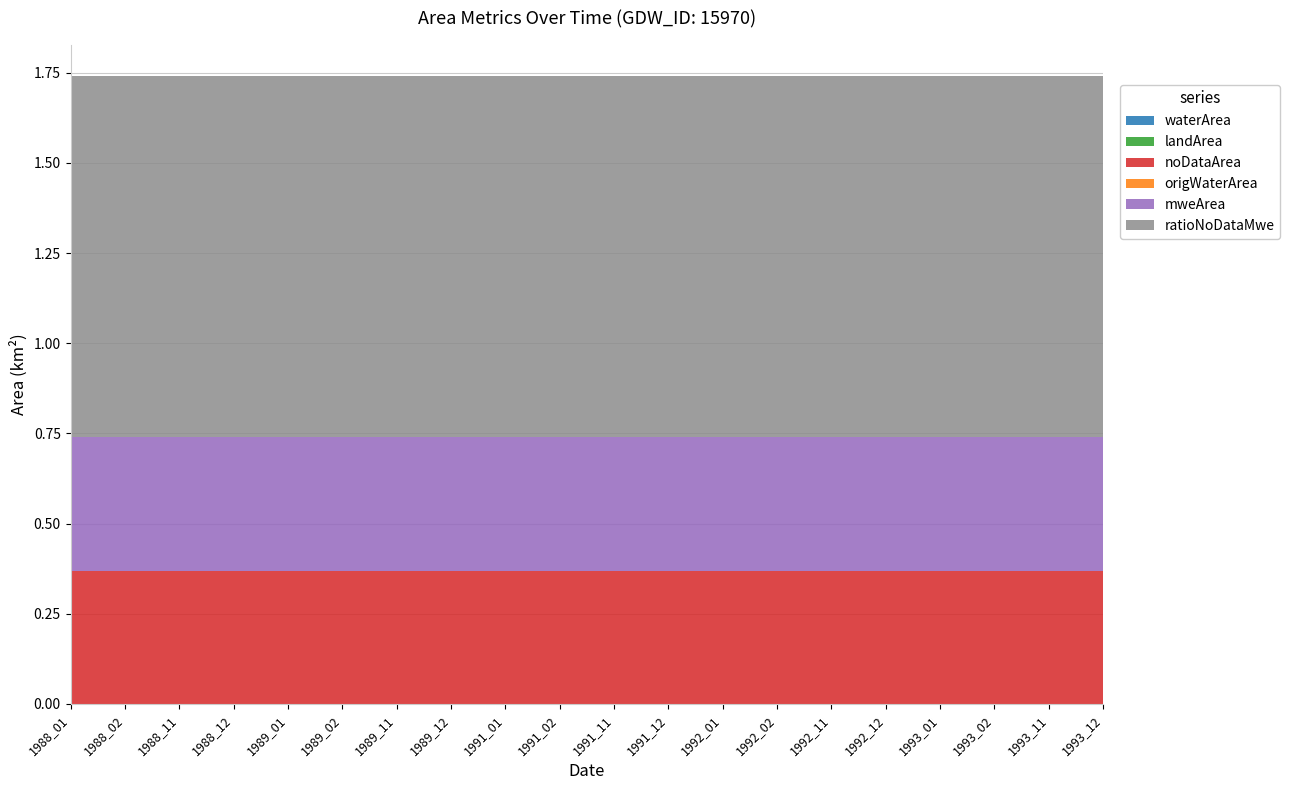

Reading left to right, list all the values displayed in this chart.

waterArea: 1988_01=0.0	1988_02=0.0	1988_11=0.0	1988_12=0.0	1989_01=0.0	1989_02=0.0	1989_11=0.0	1989_12=0.0	1991_01=0.0	1991_02=0.0	1991_11=0.0	1991_12=0.0	1992_01=0.0	1992_02=0.0	1992_11=0.0	1992_12=0.0	1993_01=0.0	1993_02=0.0	1993_11=0.0	1993_12=0.0
landArea: 1988_01=0.0	1988_02=0.0	1988_11=0.0	1988_12=0.0	1989_01=0.0	1989_02=0.0	1989_11=0.0	1989_12=0.0	1991_01=0.0	1991_02=0.0	1991_11=0.0	1991_12=0.0	1992_01=0.0	1992_02=0.0	1992_11=0.0	1992_12=0.0	1993_01=0.0	1993_02=0.0	1993_11=0.0	1993_12=0.0
noDataArea: 1988_01=0.4	1988_02=0.4	1988_11=0.4	1988_12=0.4	1989_01=0.4	1989_02=0.4	1989_11=0.4	1989_12=0.4	1991_01=0.4	1991_02=0.4	1991_11=0.4	1991_12=0.4	1992_01=0.4	1992_02=0.4	1992_11=0.4	1992_12=0.4	1993_01=0.4	1993_02=0.4	1993_11=0.4	1993_12=0.4
origWaterArea: 1988_01=0.0	1988_02=0.0	1988_11=0.0	1988_12=0.0	1989_01=0.0	1989_02=0.0	1989_11=0.0	1989_12=0.0	1991_01=0.0	1991_02=0.0	1991_11=0.0	1991_12=0.0	1992_01=0.0	1992_02=0.0	1992_11=0.0	1992_12=0.0	1993_01=0.0	1993_02=0.0	1993_11=0.0	1993_12=0.0
mweArea: 1988_01=0.4	1988_02=0.4	1988_11=0.4	1988_12=0.4	1989_01=0.4	1989_02=0.4	1989_11=0.4	1989_12=0.4	1991_01=0.4	1991_02=0.4	1991_11=0.4	1991_12=0.4	1992_01=0.4	1992_02=0.4	1992_11=0.4	1992_12=0.4	1993_01=0.4	1993_02=0.4	1993_11=0.4	1993_12=0.4
ratioNoDataMwe: 1988_01=1.0	1988_02=1.0	1988_11=1.0	1988_12=1.0	1989_01=1.0	1989_02=1.0	1989_11=1.0	1989_12=1.0	1991_01=1.0	1991_02=1.0	1991_11=1.0	1991_12=1.0	1992_01=1.0	1992_02=1.0	1992_11=1.0	1992_12=1.0	1993_01=1.0	1993_02=1.0	1993_11=1.0	1993_12=1.0